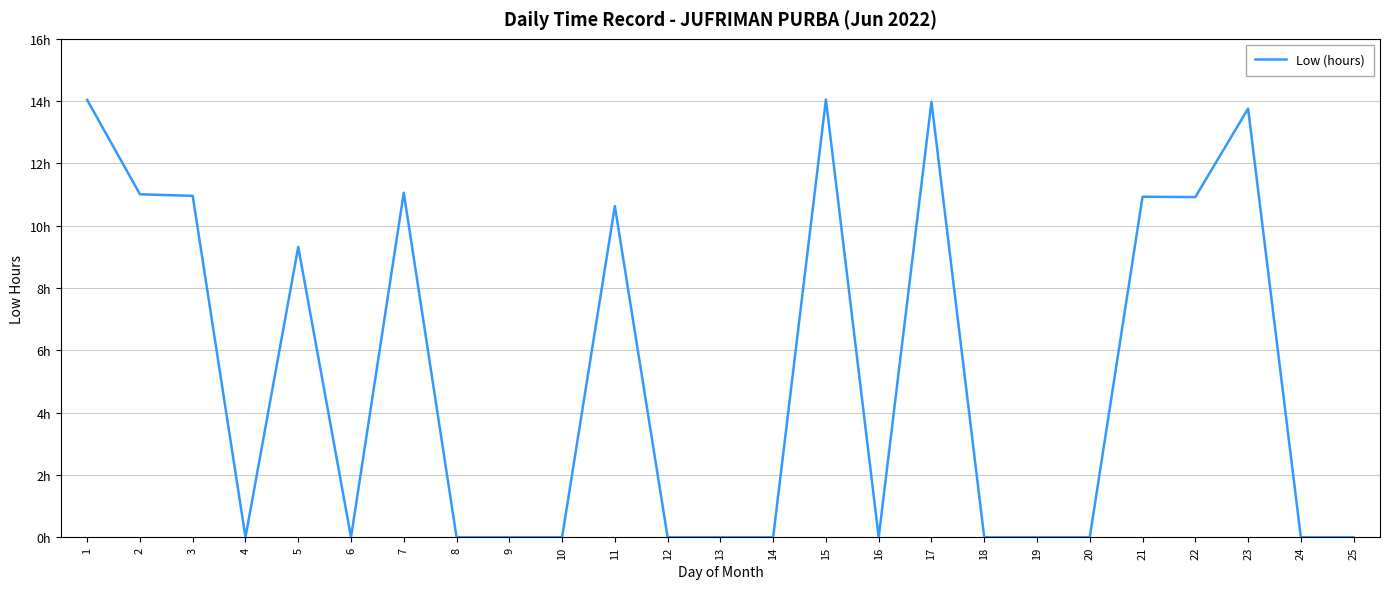

Is this an area chart (filled region under the line)?

No